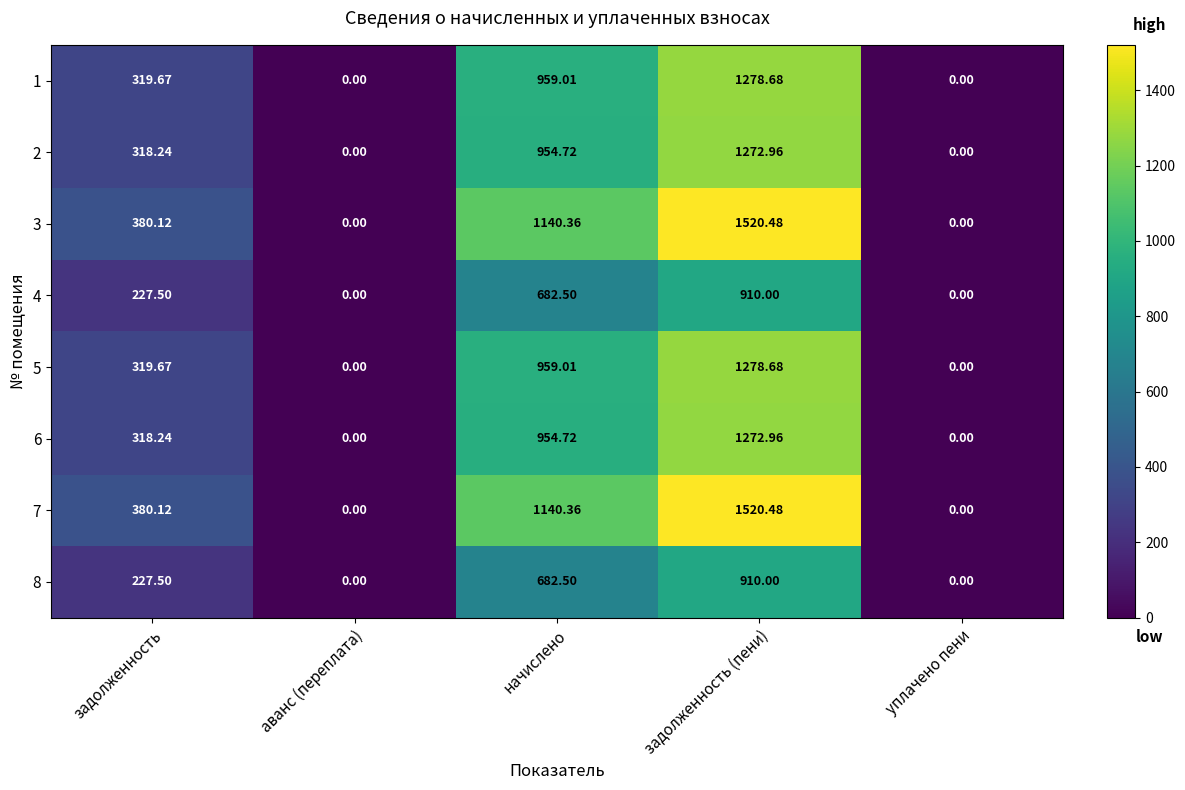

At which category is the sum across all series the highest?

задолженность (пени)